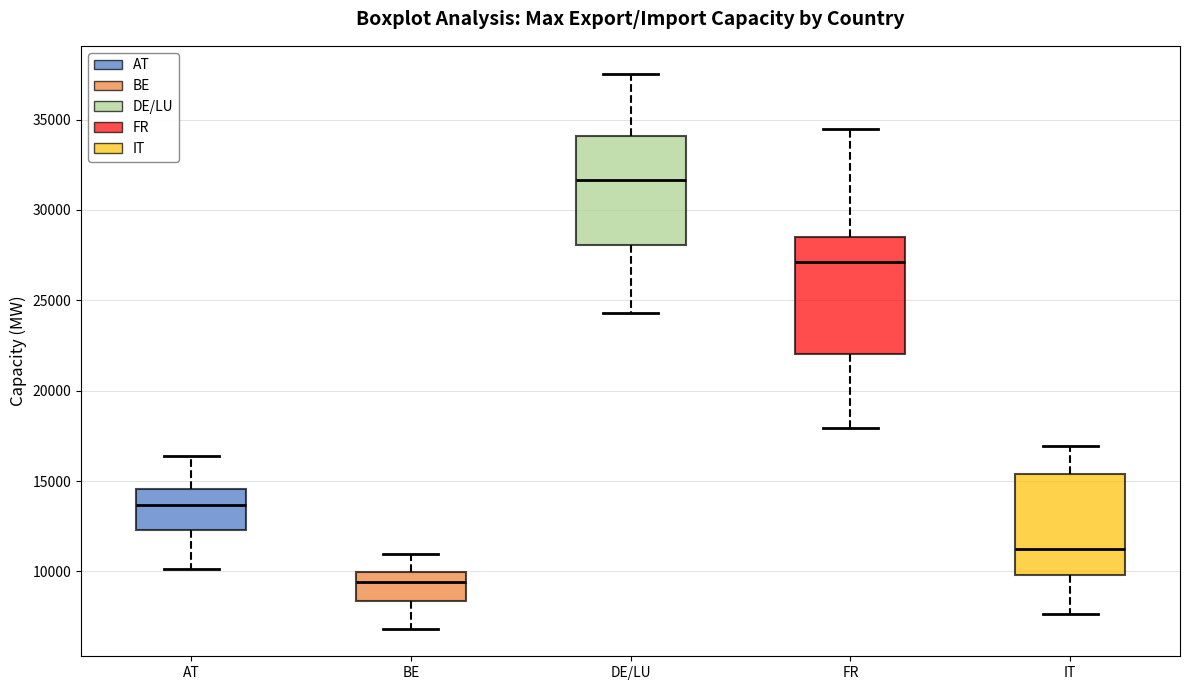

Reading left to right, transcribe this box plot: for each box, give where its median line is, the range the box spans, and where its two whiskers end, as read against the y-axis. The values are not printed on the chart, so give them approximately, as read against the axis.

AT: median 13500, box 12500 to 14500, whiskers 10000 to 16500
BE: median 9500, box 8500 to 10000, whiskers 7000 to 11000
DE/LU: median 31500, box 28000 to 34000, whiskers 24500 to 37500
FR: median 27000, box 22000 to 28500, whiskers 18000 to 34500
IT: median 11000, box 10000 to 15500, whiskers 7500 to 17000